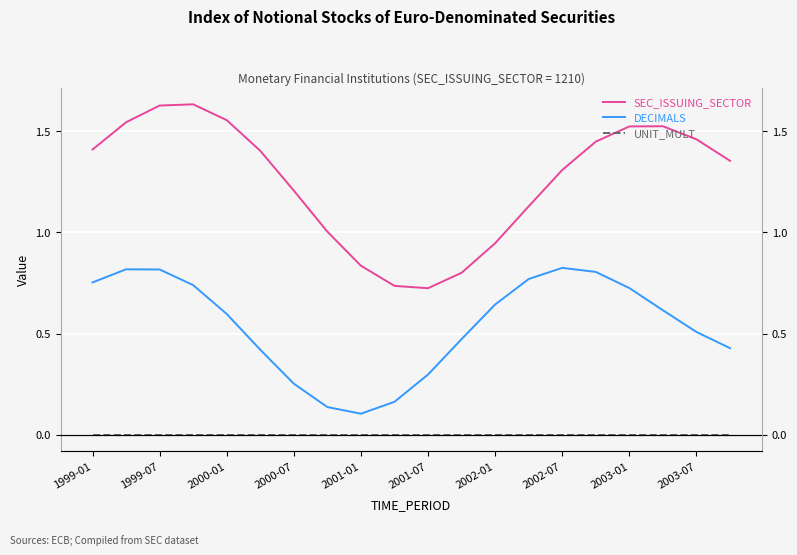

Where is UNIT_MULT nearest to the value 0?

1999-01